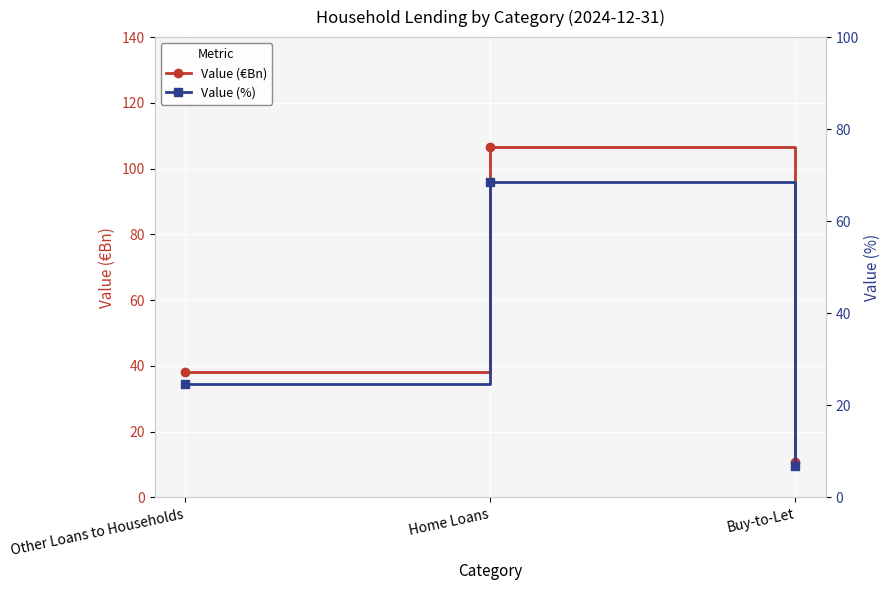

What is the difference between the highest and lowest values at Home Loans?

38.2